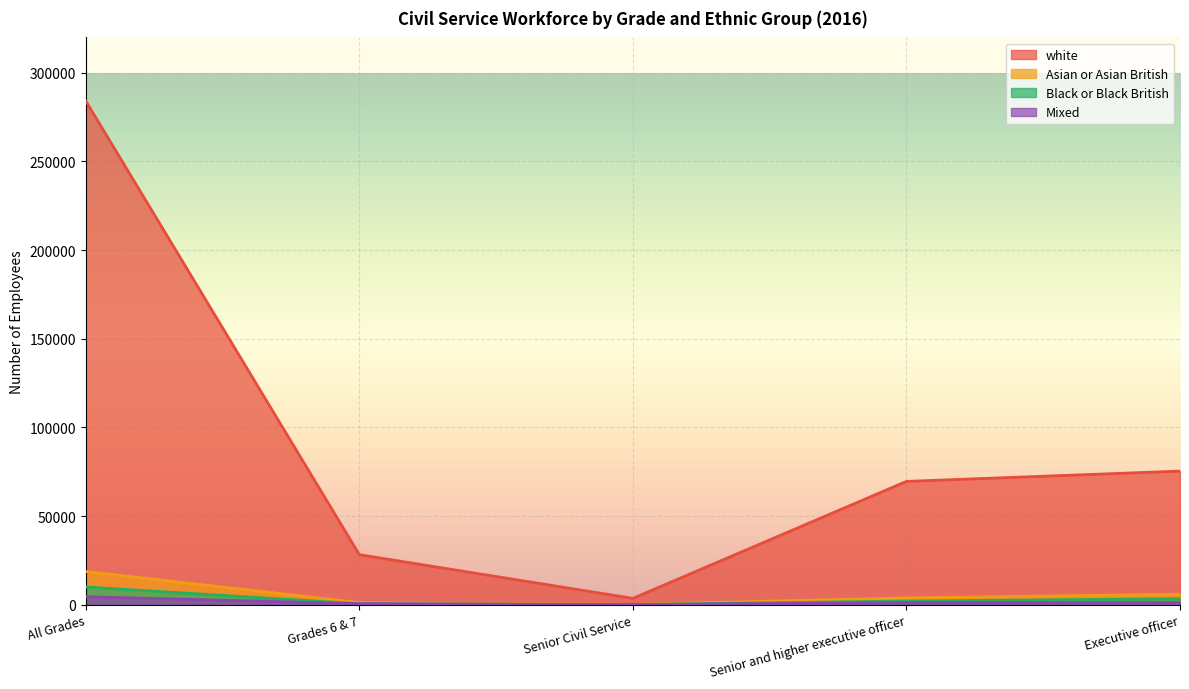

What is the value of the Mixed point at the 1st from the left?

4460